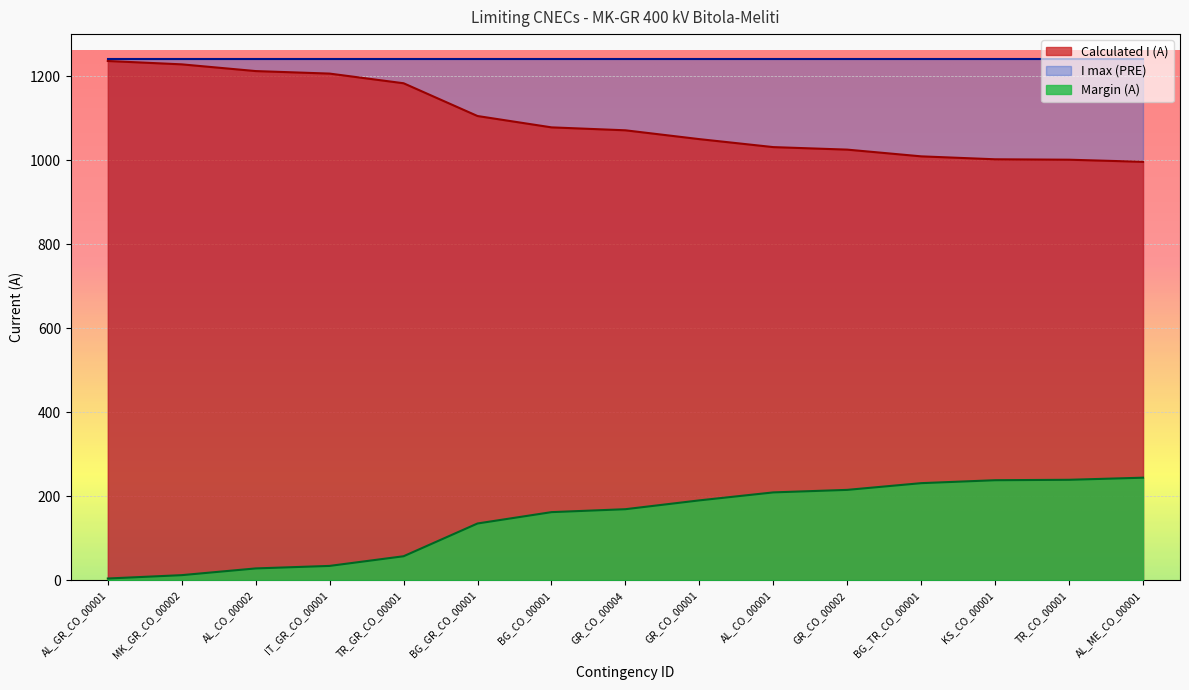

What is the label of the 12th point from the left?

BG_TR_CO_00001